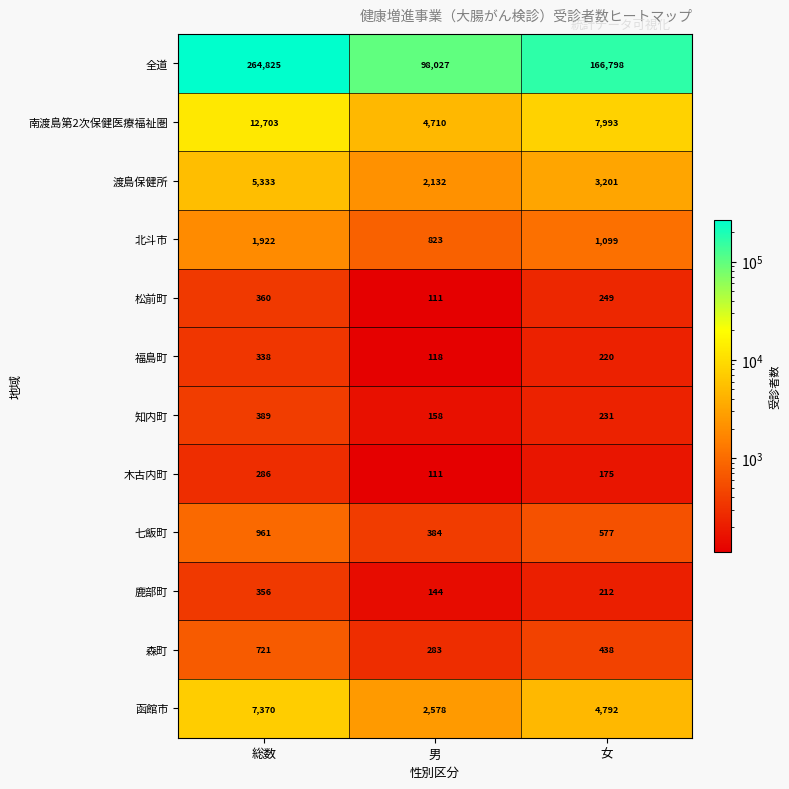

What is the spread (max minus min) of values at 男?

97916